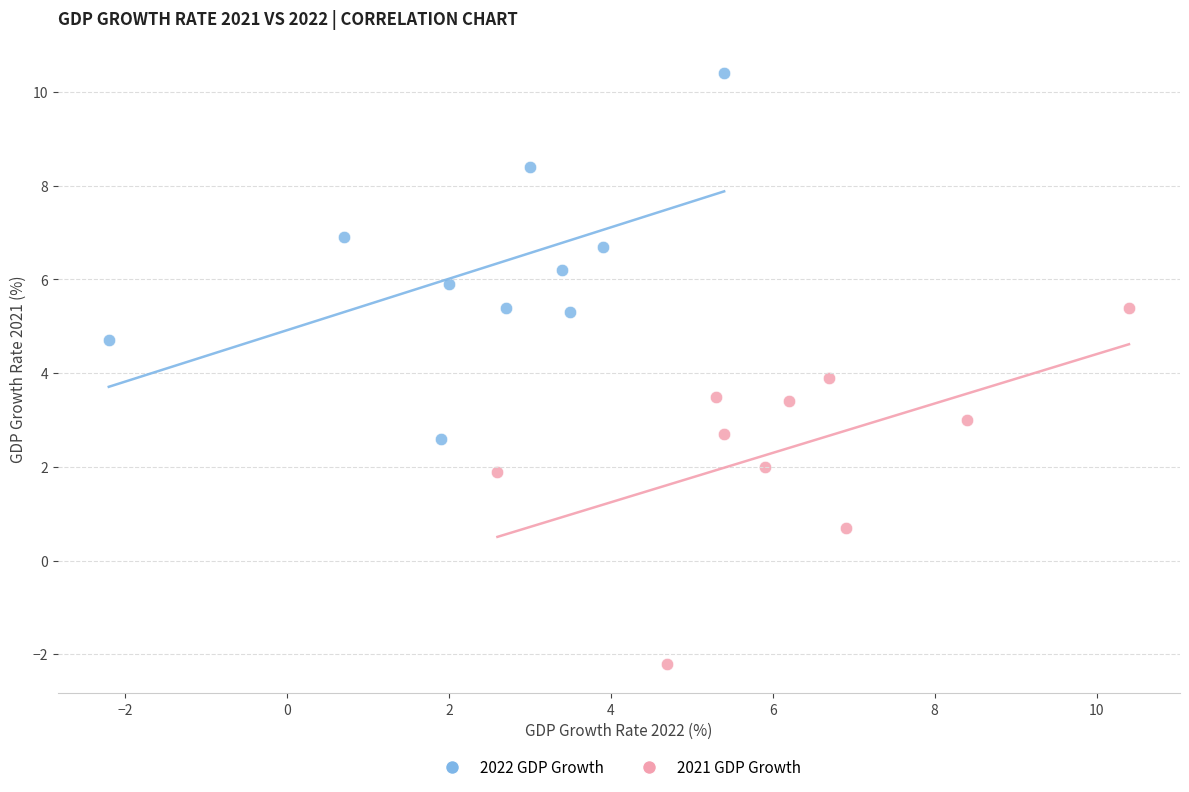

Which series reaches the minimum Y coordinate?

2021 GDP Growth